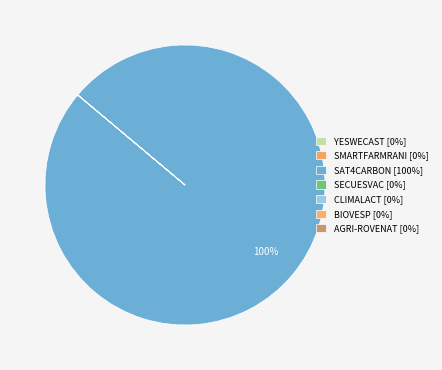

To the nearest percent, what is the combined percentage of YESWECAST and SAT4CARBON?

100%